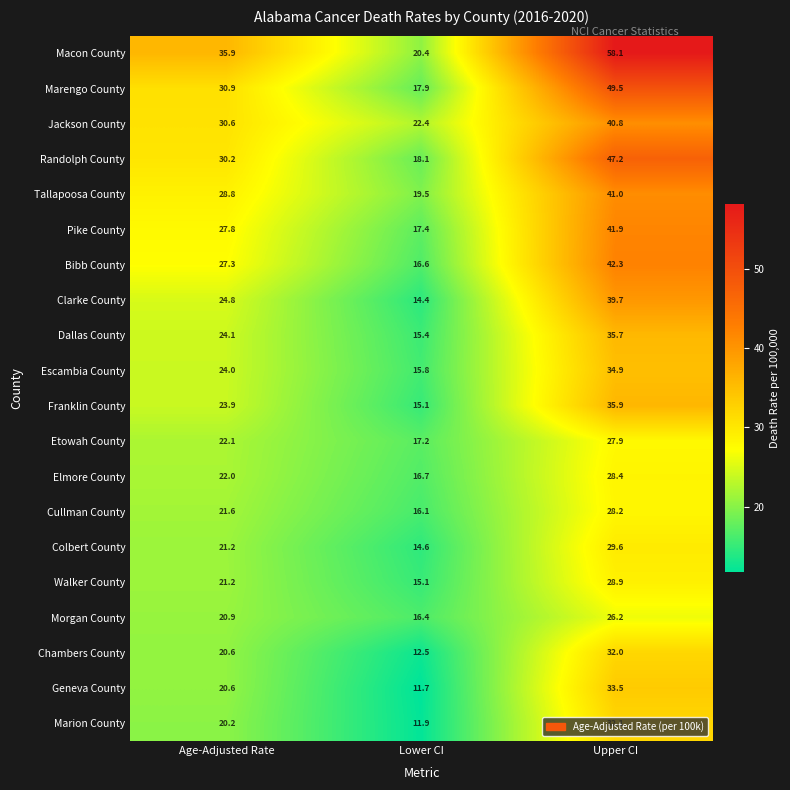

What is the difference between the maximum and minimum values in the Marion County series?

20.2